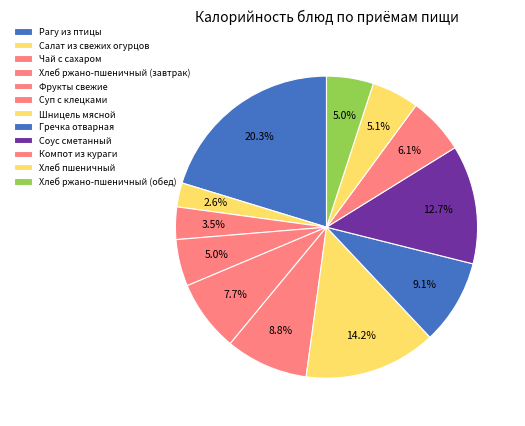

Does Фрукты свежие represent more than half of the total?

No